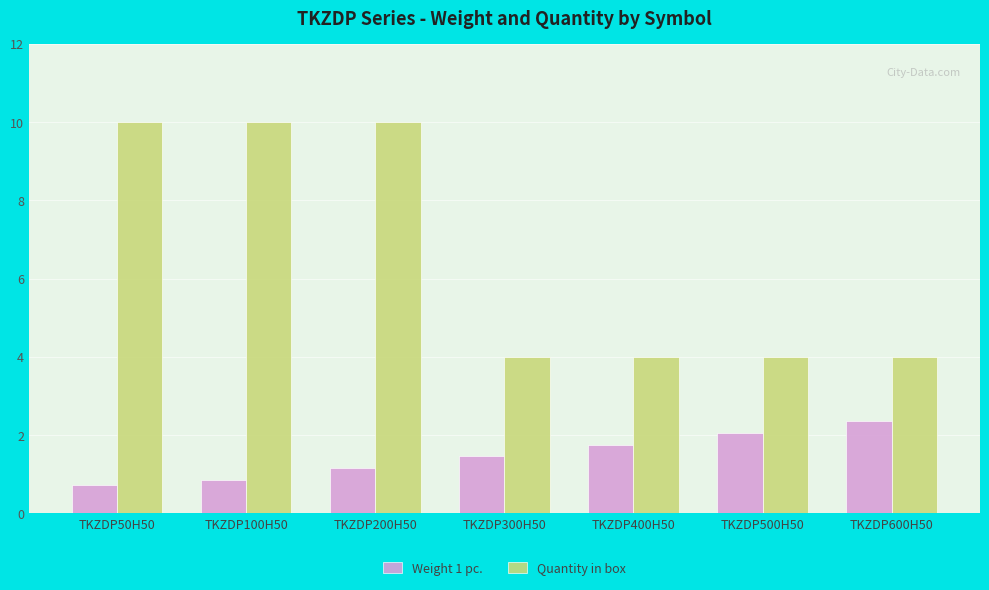

What are all the series names shown in the legend?

Weight 1 pc., Quantity in box